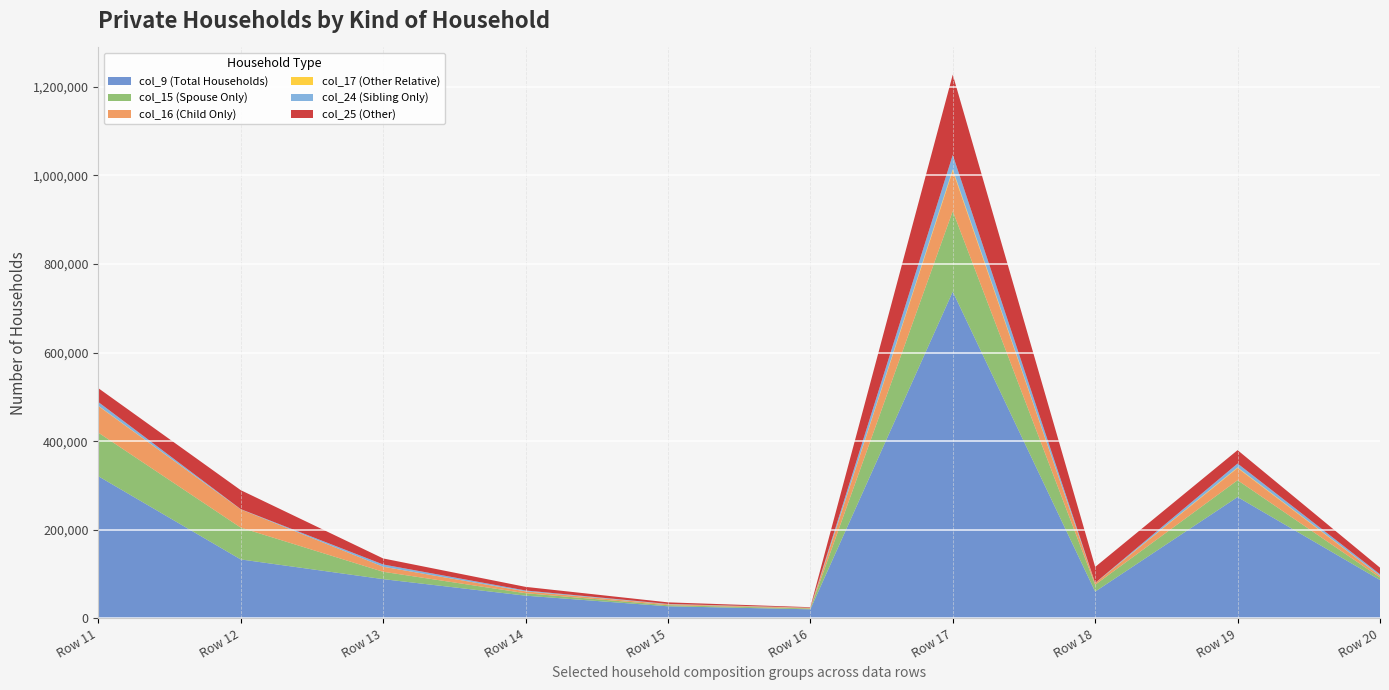

Reading left to right, list all the values displayed in this chart.

col_9 (Total Households): Row 11=321004	Row 12=133144	Row 13=88639	Row 14=51355	Row 15=27347	Row 16=20519	Row 17=737568	Row 18=60501	Row 19=273899	Row 20=86715
col_15 (Spouse Only): Row 11=98457	Row 12=71848	Row 13=16630	Row 14=5517	Row 15=2513	Row 16=1949	Row 17=181809	Row 18=15473	Row 19=38010	Row 20=5654
col_16 (Child Only): Row 11=60023	Row 12=41265	Row 13=11429	Row 14=4084	Row 15=1920	Row 16=1325	Row 17=91154	Row 18=3783	Row 19=27525	Row 20=3606
col_17 (Other Relative): Row 11=579	Row 12=6	Row 13=51	Row 14=203	Row 15=155	Row 16=164	Row 17=3115	Row 18=96	Row 19=1263	Row 20=374
col_24 (Sibling Only): Row 11=8428	Row 12=457	Row 13=5029	Row 14=1923	Row 15=781	Row 16=238	Row 17=32569	Row 18=289	Row 19=8902	Row 20=3336
col_25 (Other): Row 11=31317	Row 12=42805	Row 13=13607	Row 14=8110	Row 15=3515	Row 16=1105	Row 17=181216	Row 18=36028	Row 19=30215	Row 20=14841